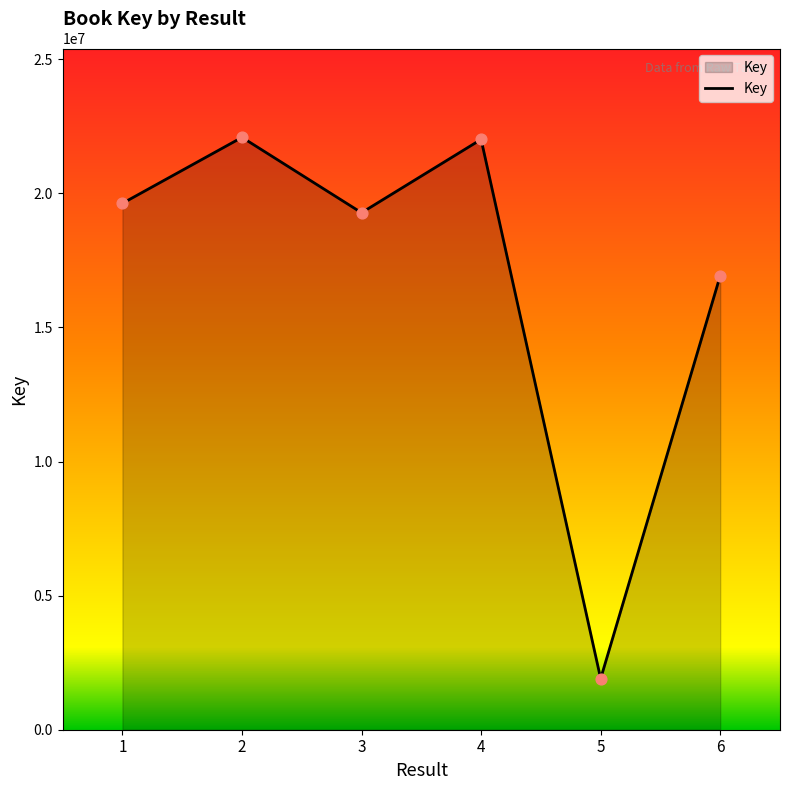

What is the change in value from 4 to 5?

-20106093